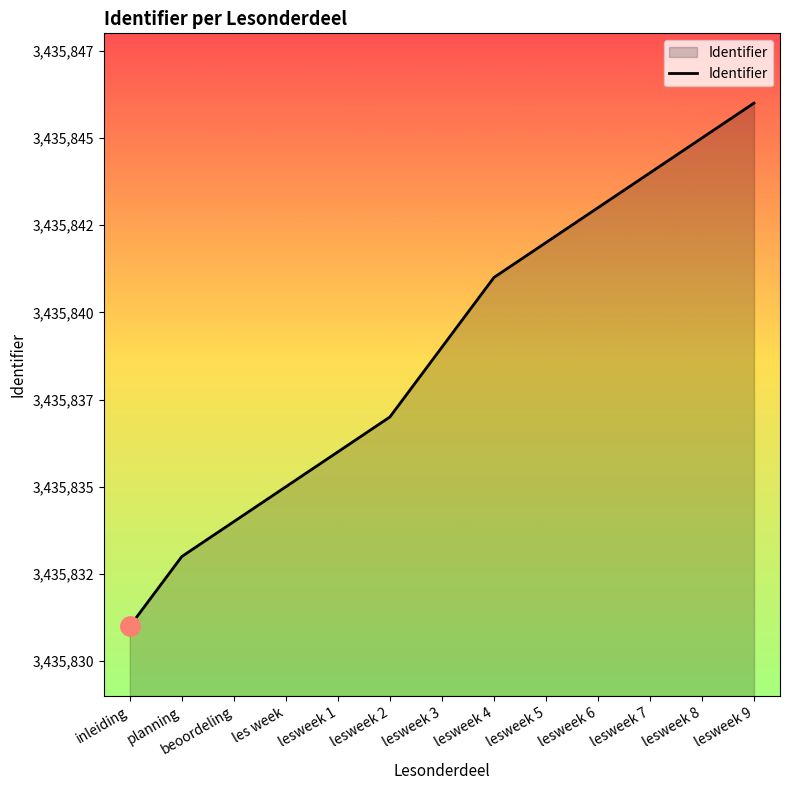

The value at lesweek 7 is 3435844. True or false?

True